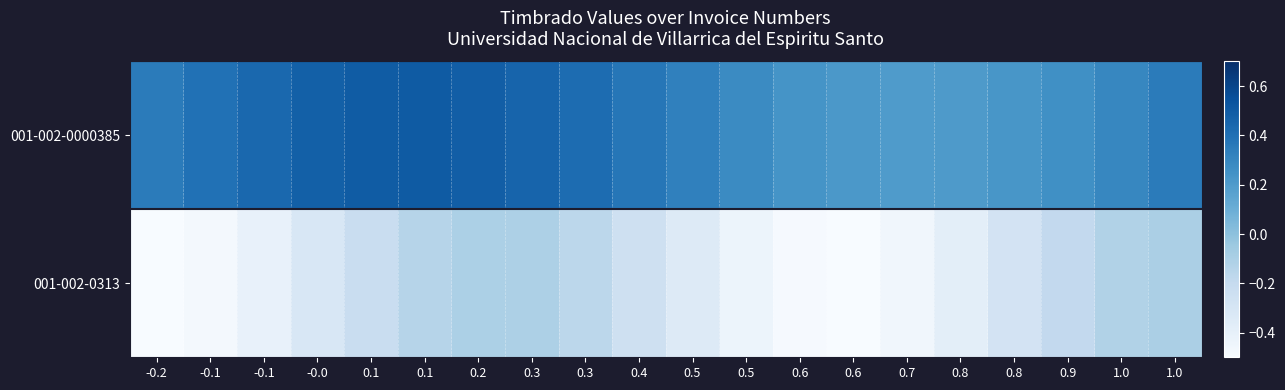

How many distinct data groups are displayed?

2